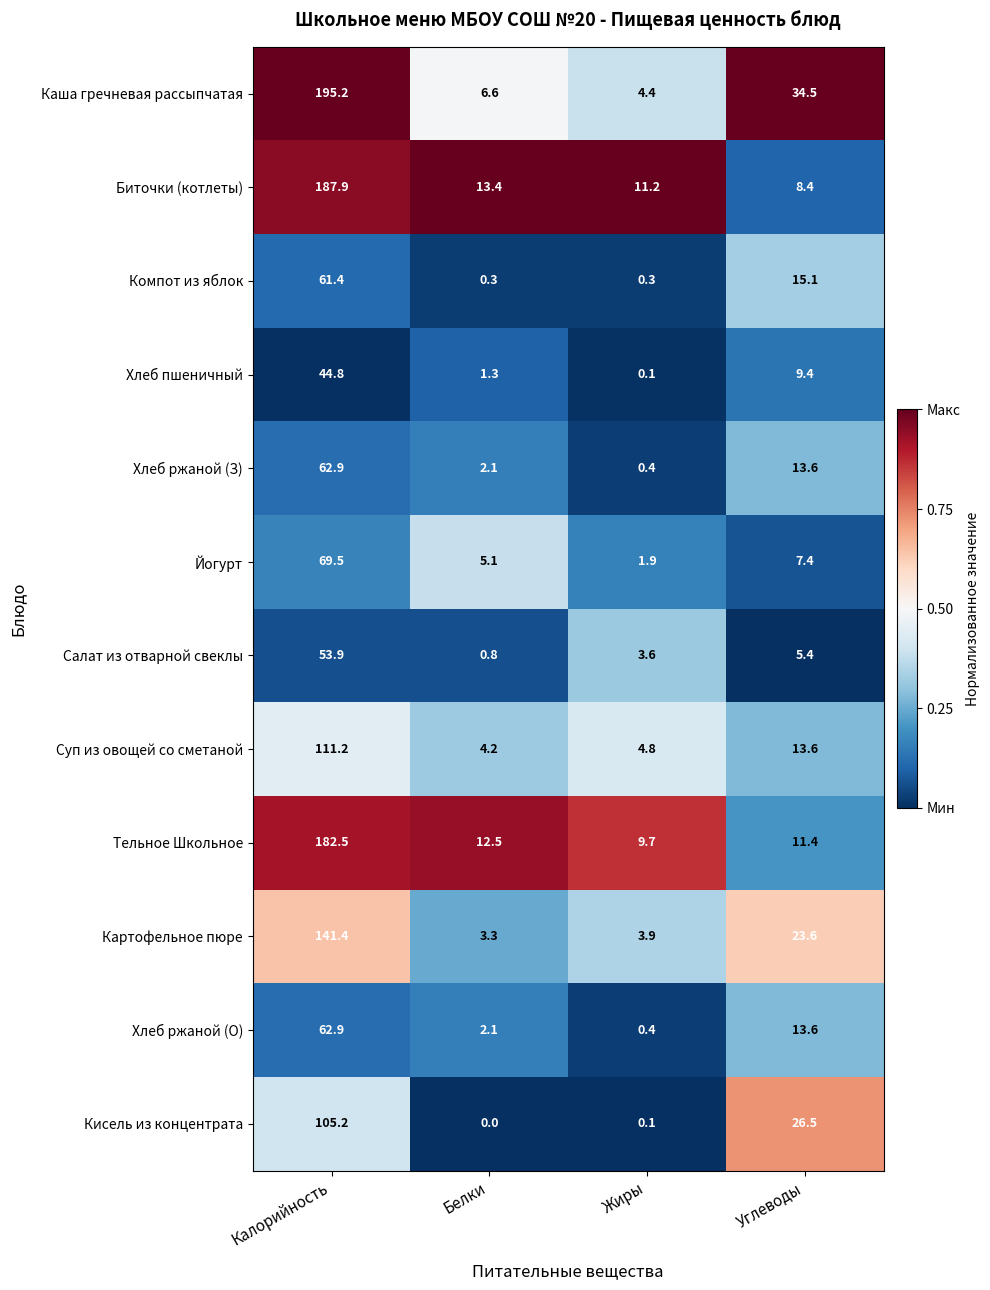

Which series has the largest range (max minus min)?

Каша гречневая рассыпчатая